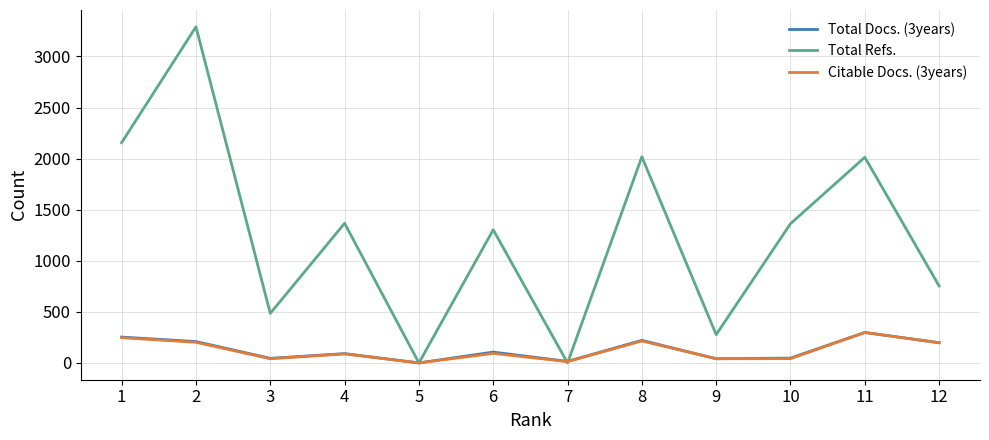

What is the sum of the Total Refs. values at 1 and 9?

2433